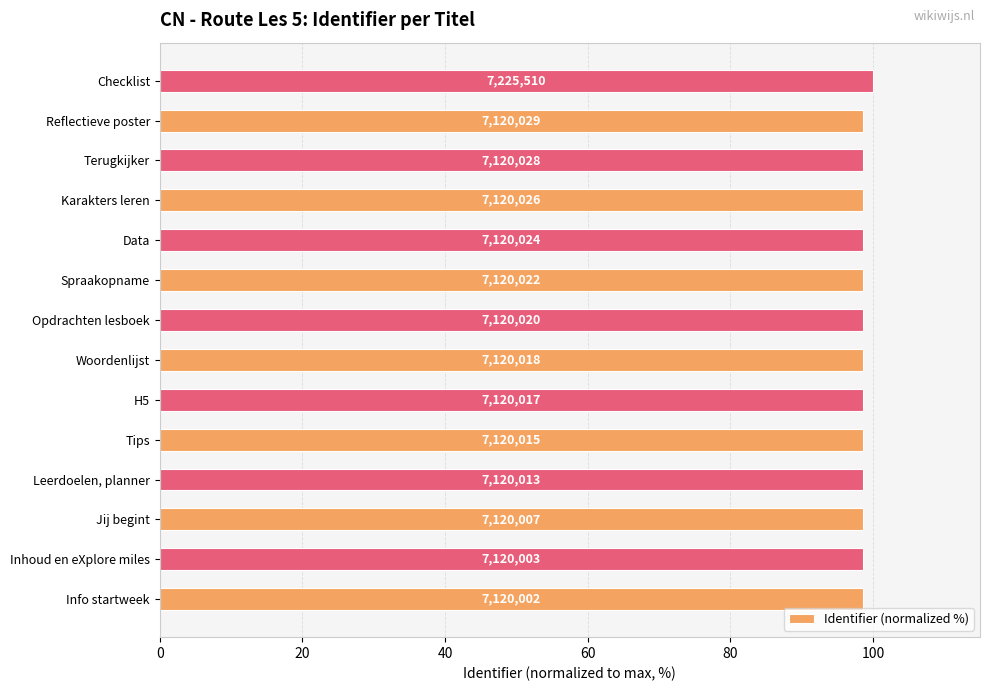

Are the bars horizontal?

Yes